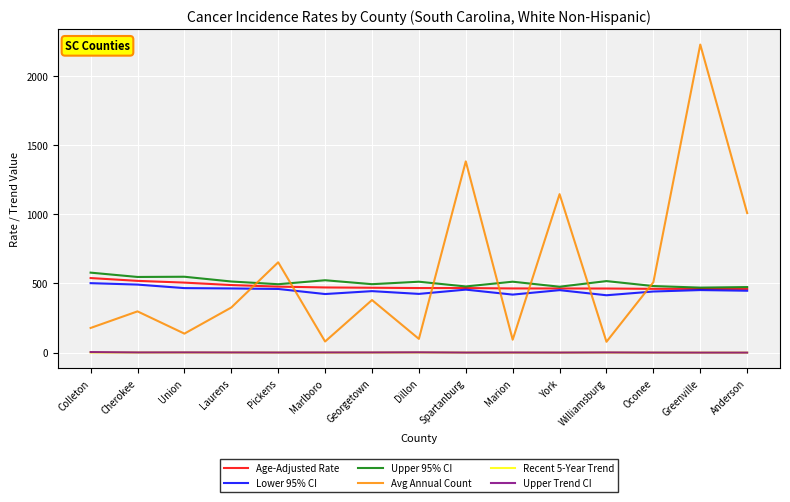

The Lower 95% CI series shows 791.7 at Georgetown. True or false?

False